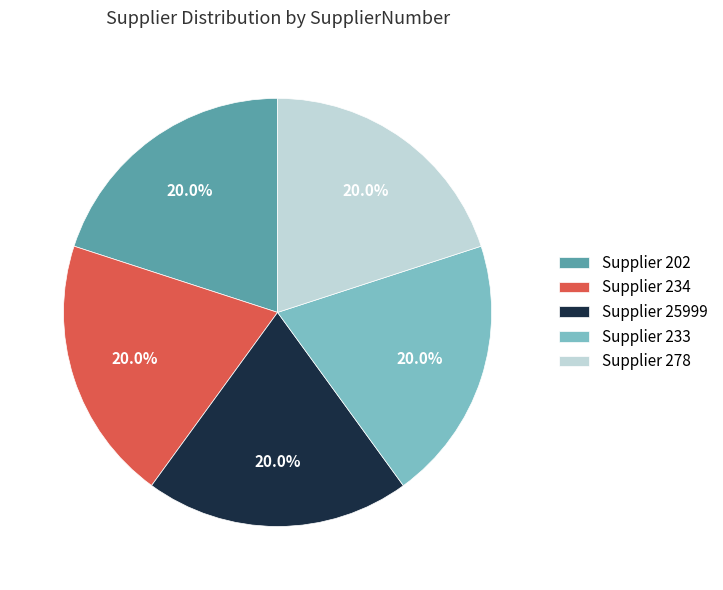

What is the total percentage of Supplier 202 and Supplier 234?

40.0%